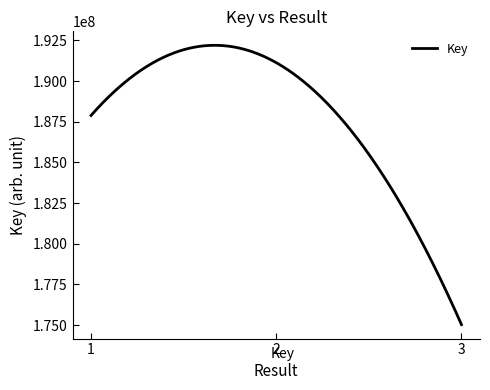

What is the smallest value displayed?

175025632.0